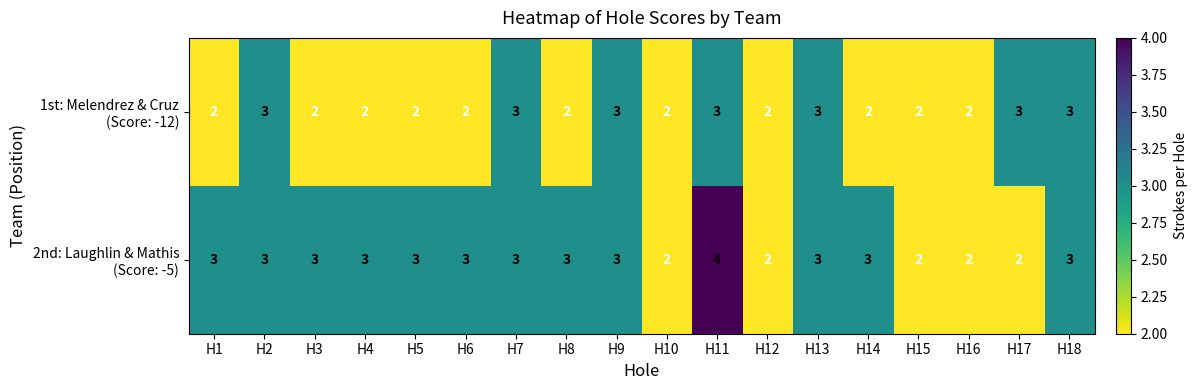

What is the maximum value shown in the chart?

4